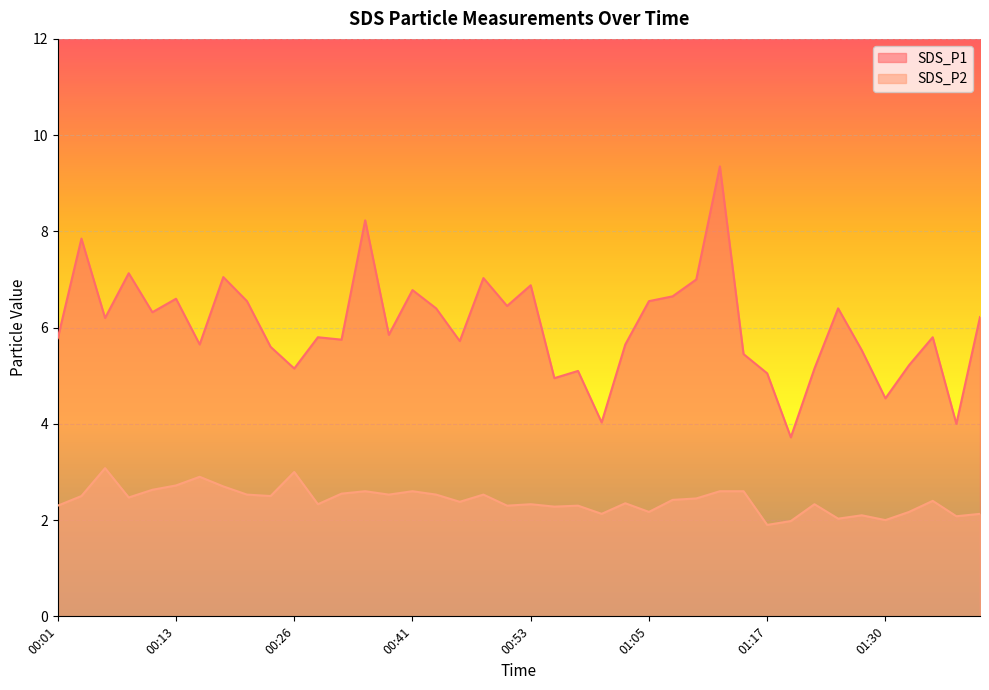

Reading left to right, list all the values displayed in this chart.

SDS_P1: 5.8	7.8	6.2	7.1	6.3	6.6	5.7	7.0	6.5	5.6	5.2	5.8	5.8	8.2	5.8	6.8	6.4	5.7	7.0	6.5	6.9	5.0	5.1	4.0	5.7	6.5	6.7	7.0	9.3	5.5	5.0	3.7	5.2	6.4	5.5	4.5	5.2	5.8	4.0	6.2
SDS_P2: 2.3	2.5	3.1	2.5	2.6	2.7	2.9	2.7	2.5	2.5	3.0	2.3	2.5	2.6	2.5	2.6	2.5	2.4	2.5	2.3	2.3	2.3	2.3	2.1	2.4	2.2	2.4	2.5	2.6	2.6	1.9	2.0	2.3	2.0	2.1	2.0	2.2	2.4	2.1	2.1